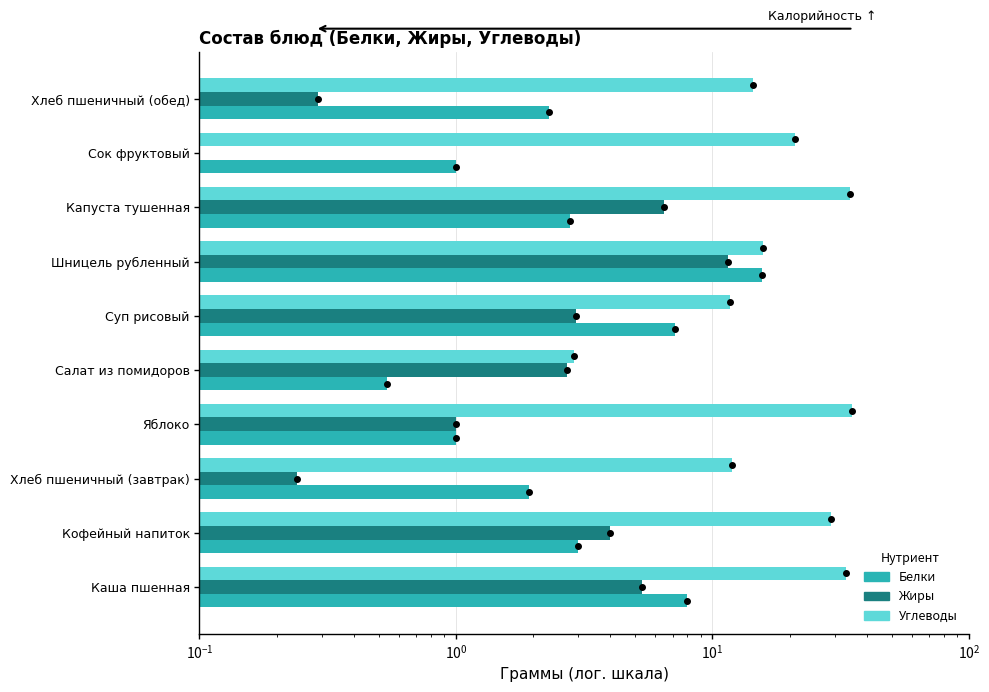

Rank the series by their maximum value, from highest to lowest.

Углеводы, Белки, Жиры